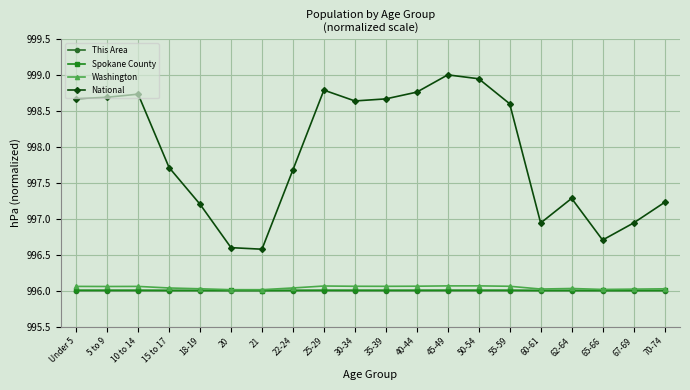

The Washington series shows 1593.4 at 22-24. True or false?

False